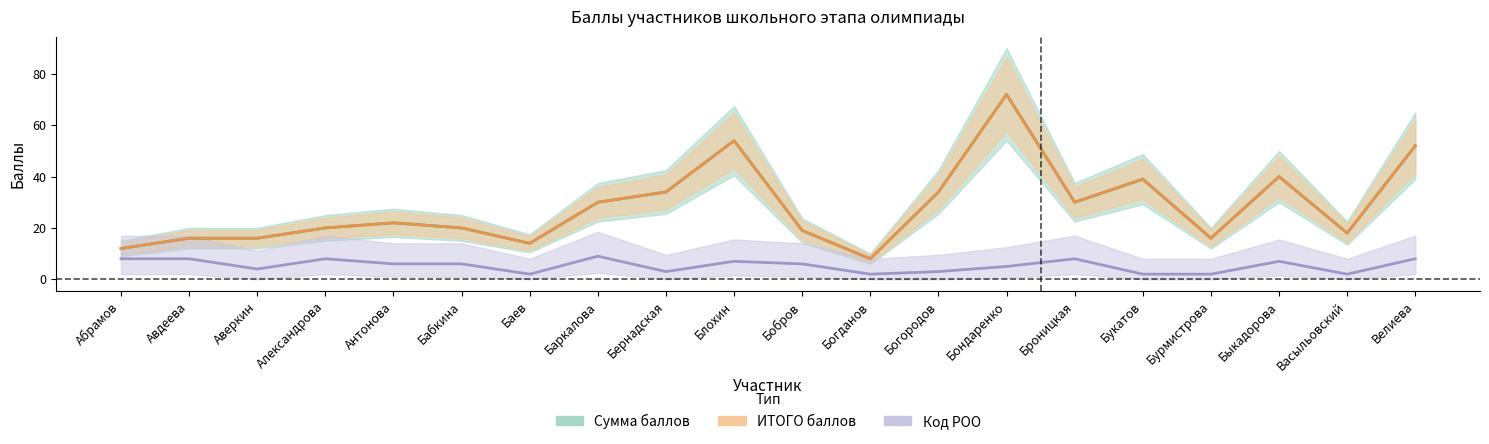

Reading right to left, extract all data points from this chart.

Сумма баллов: 52	18	40	16	39	30	72	34	8	19	54	34	30	14	20	22	20	16	16	12
ИТОГО баллов: 52	18	40	16	39	30	72	34	8	19	54	34	30	14	20	22	20	16	16	12
Код РОО: 8	2	7	2	2	8	5	3	2	6	7	3	9	2	6	6	8	4	8	8